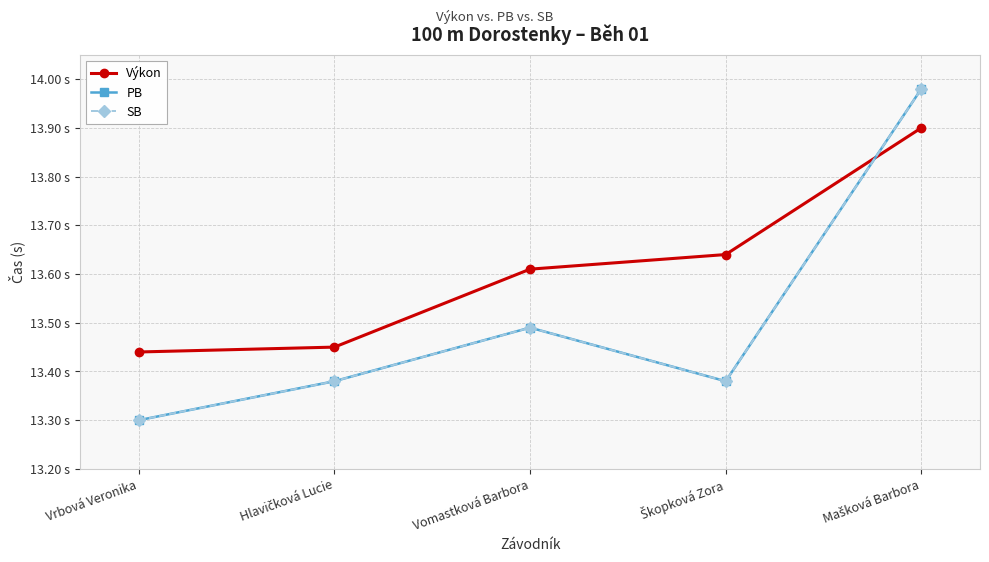

Does the chart have visible grid lines?

Yes